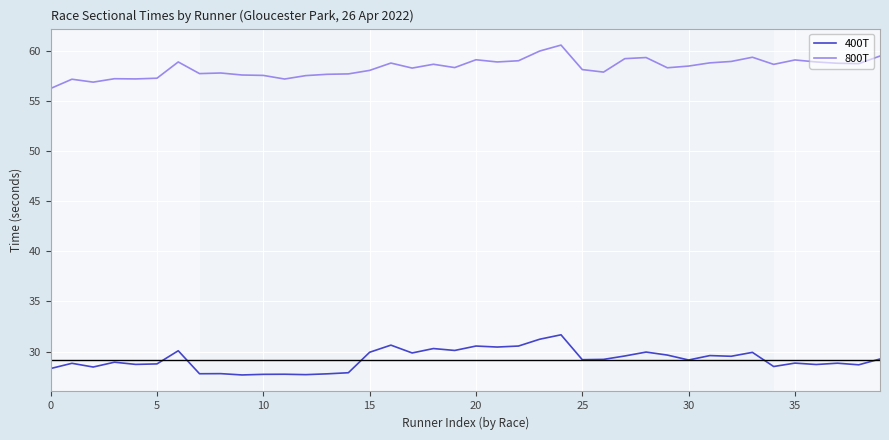

Which series has the largest total across all categories?

800T